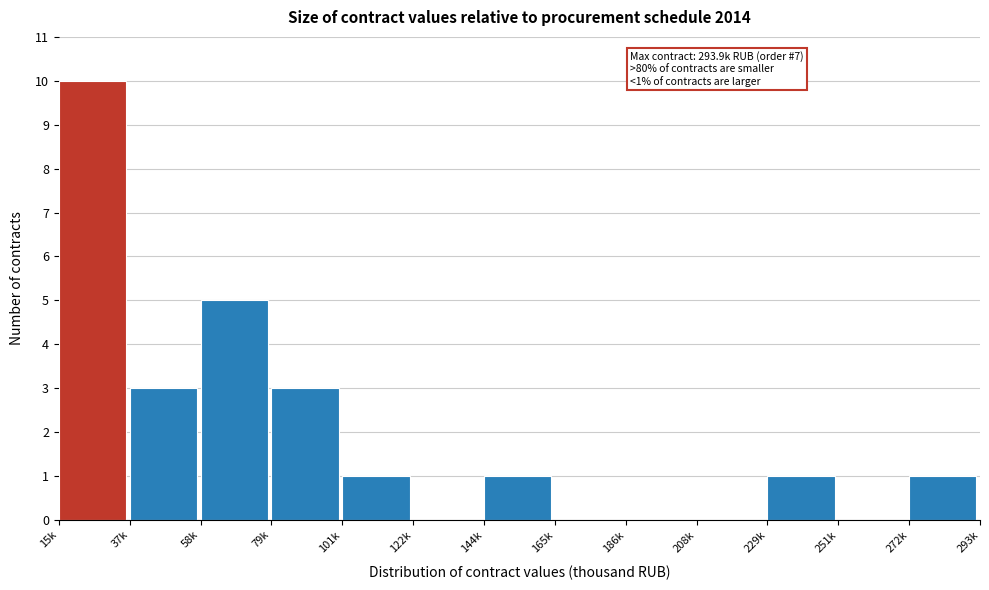

Reading left to right, list all the values displayed in this chart.

15k=10	37k=3	58k=5	79k=3	101k=1	122k=0	144k=1	165k=0	186k=0	208k=0	229k=1	251k=0	272k=1